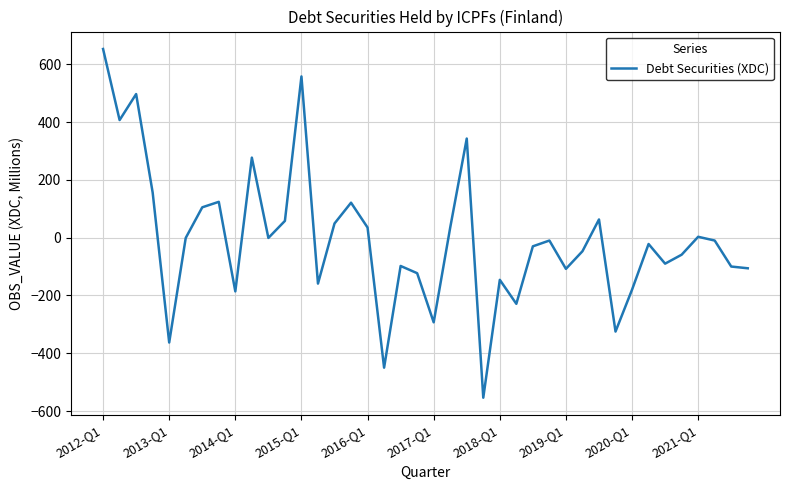

What is the difference between the maximum and minimum values?

1207